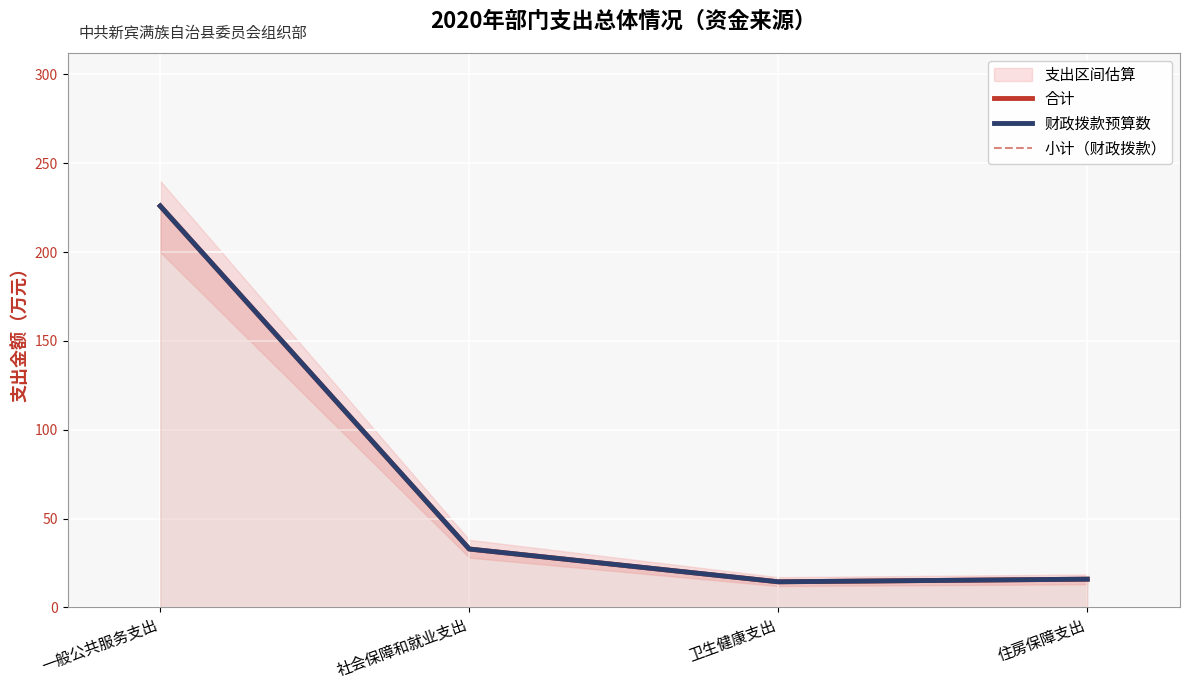

Is the value of 小计（财政拨款） at 一般公共服务支出 greater than the value of 合计 at 社会保障和就业支出?

Yes